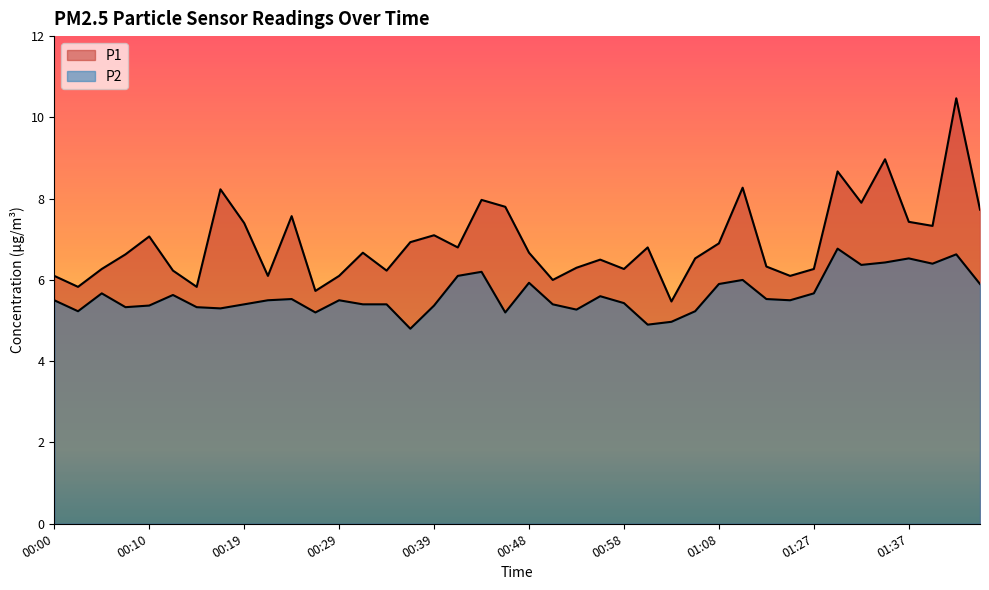

True or false: P1 and P2 cross at least once.

False